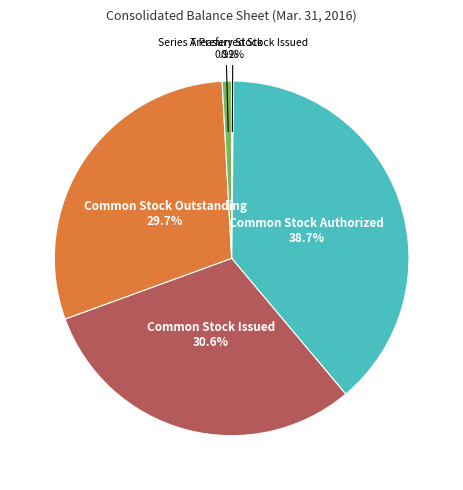

Approximately how many times larger is the value at Common Stock Outstanding compared to Common Stock Issued?

1.0